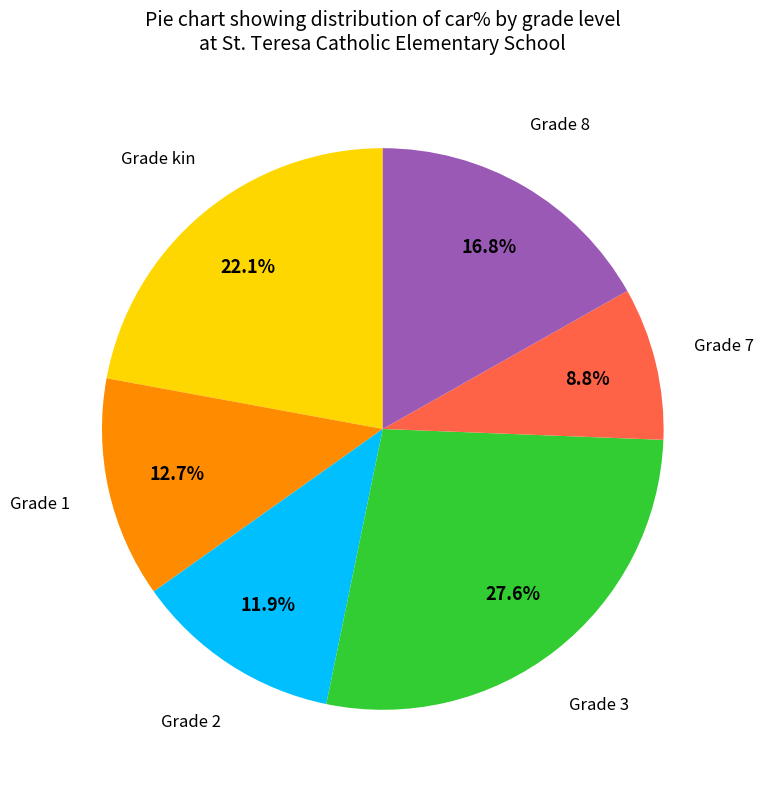

Is there a majority slice in this chart?

No